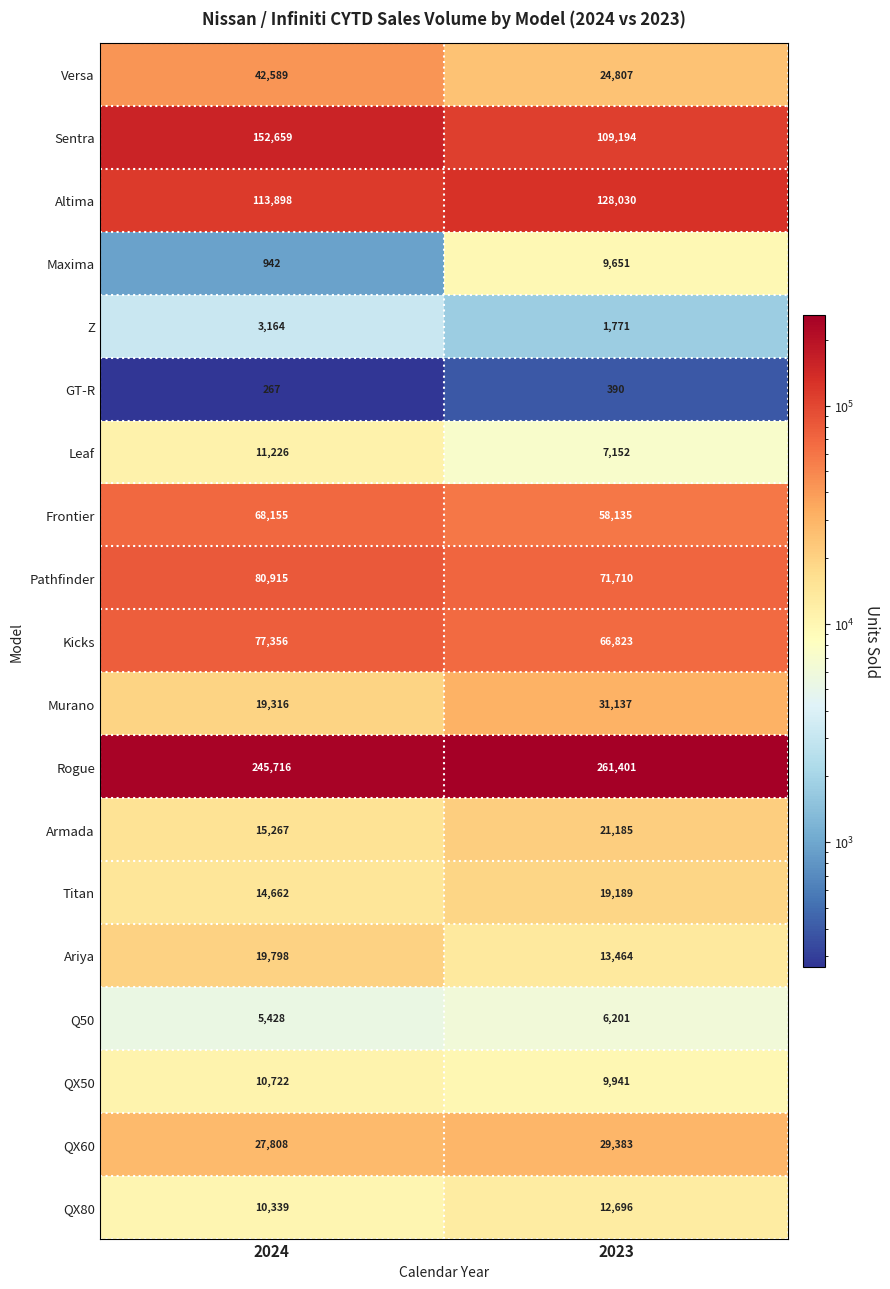

What is the total value across all series at 2023?

882260